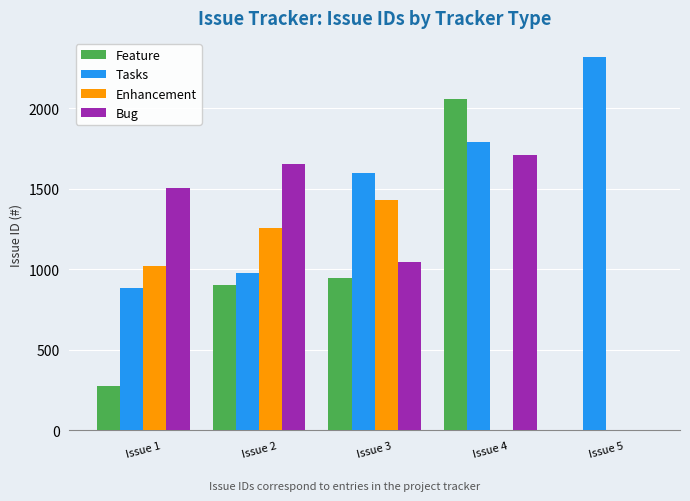

Reading left to right, what are all the values shown in this chart?

Feature: Issue 1=278	Issue 2=904	Issue 3=944	Issue 4=2056	Issue 5=0
Tasks: Issue 1=883	Issue 2=978	Issue 3=1598	Issue 4=1789	Issue 5=2321
Enhancement: Issue 1=1021	Issue 2=1255	Issue 3=1431	Issue 4=0	Issue 5=0
Bug: Issue 1=1506	Issue 2=1656	Issue 3=1043	Issue 4=1713	Issue 5=0